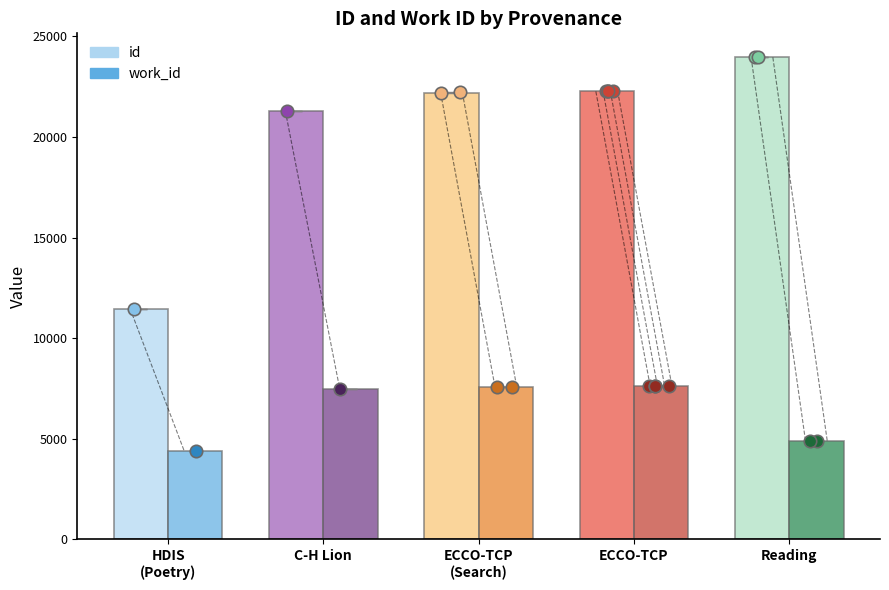

Which series contains the lowest Y value?

work_id